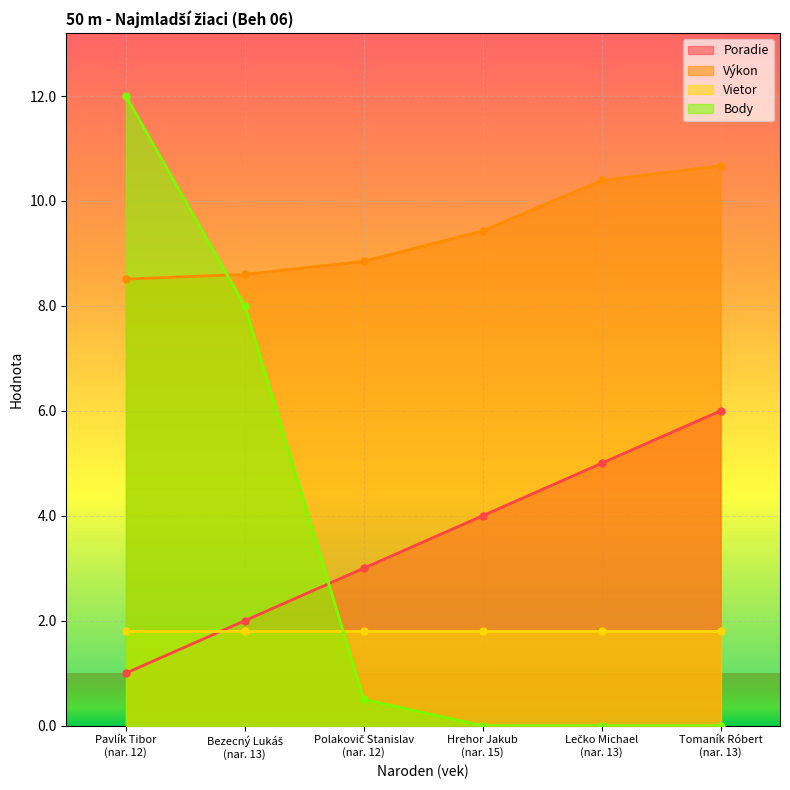

How many intersections are there between Poradie and Body?

1